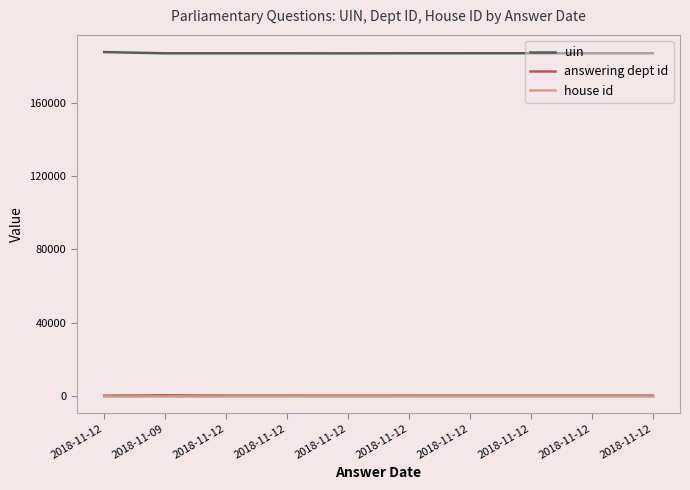

What are all the series names shown in the legend?

uin, answering dept id, house id